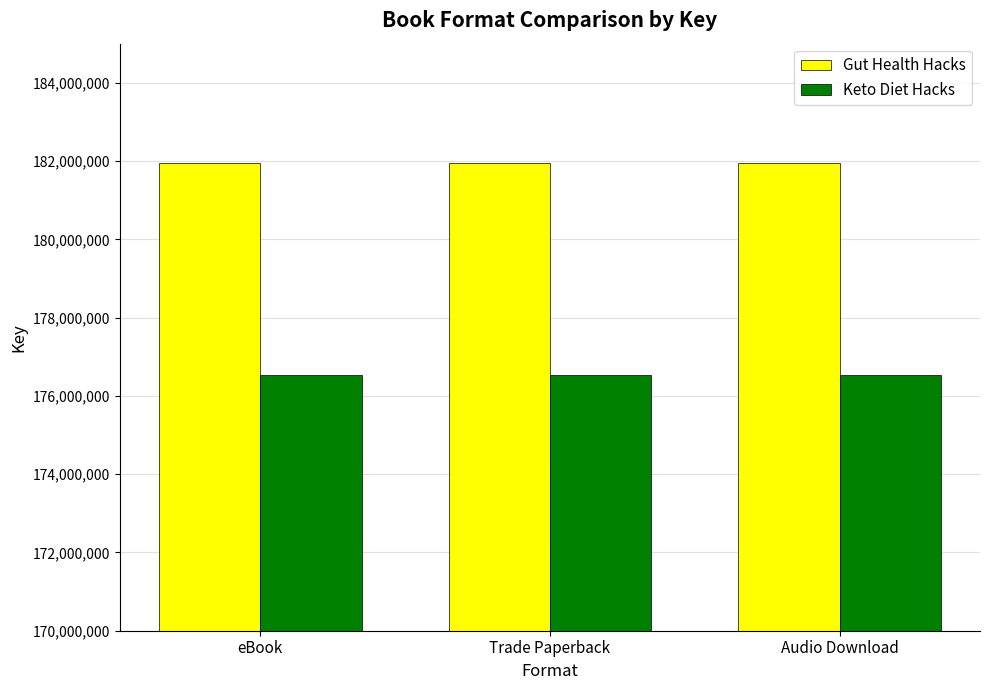

What value does the Keto Diet Hacks series have at Trade Paperback?

176536337